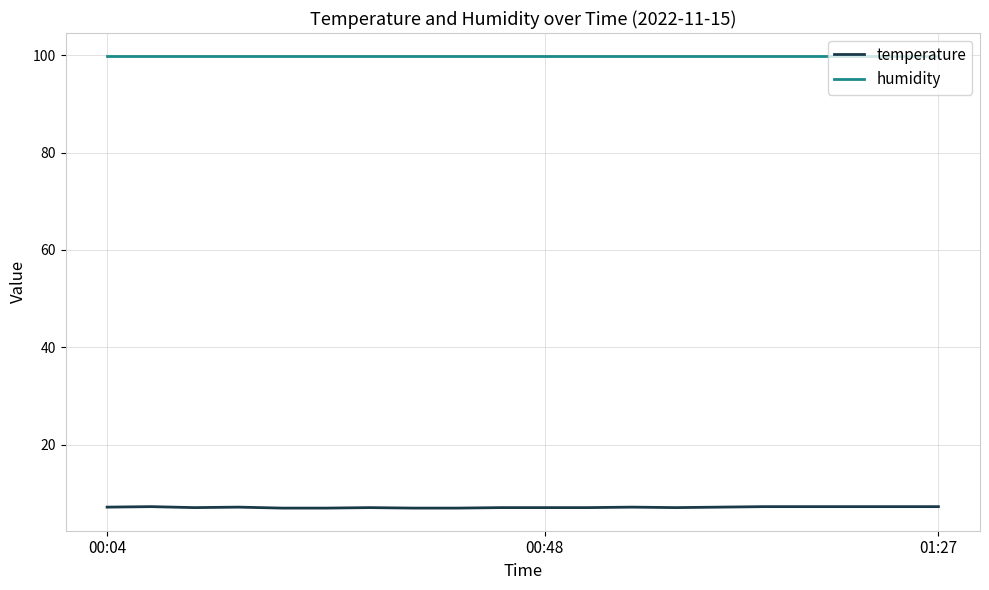

Which series has the largest total across all categories?

humidity